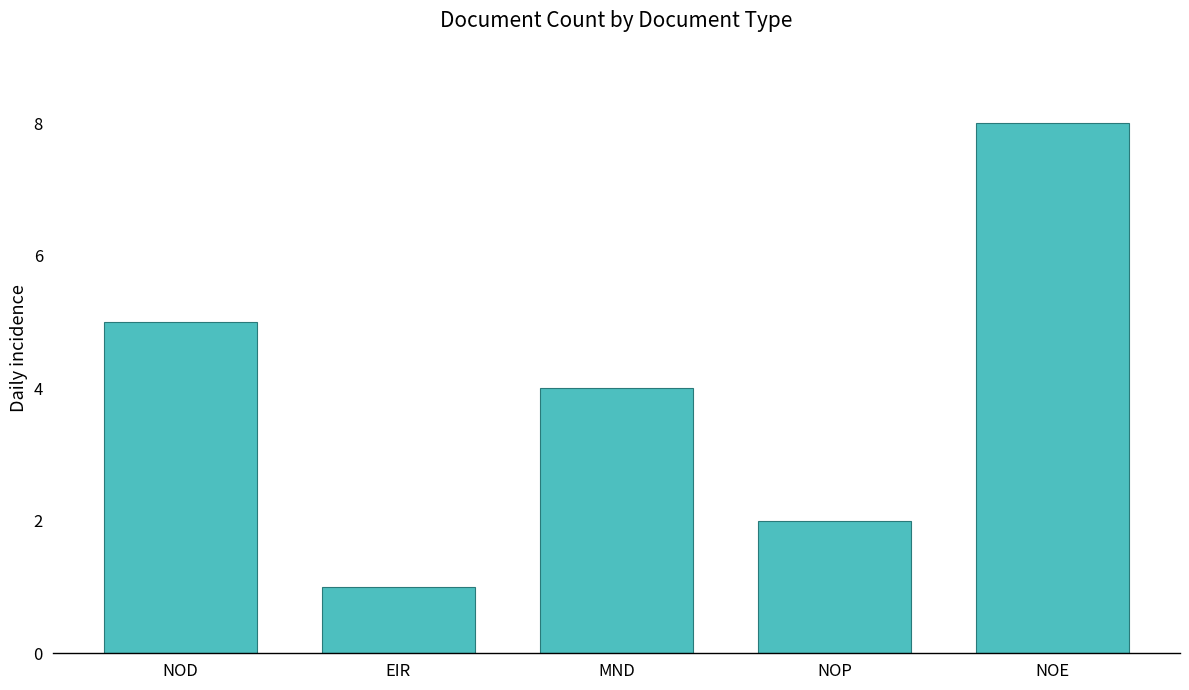

Reading right to left, what are all the values shown in this chart?

NOE=8	NOP=2	MND=4	EIR=1	NOD=5